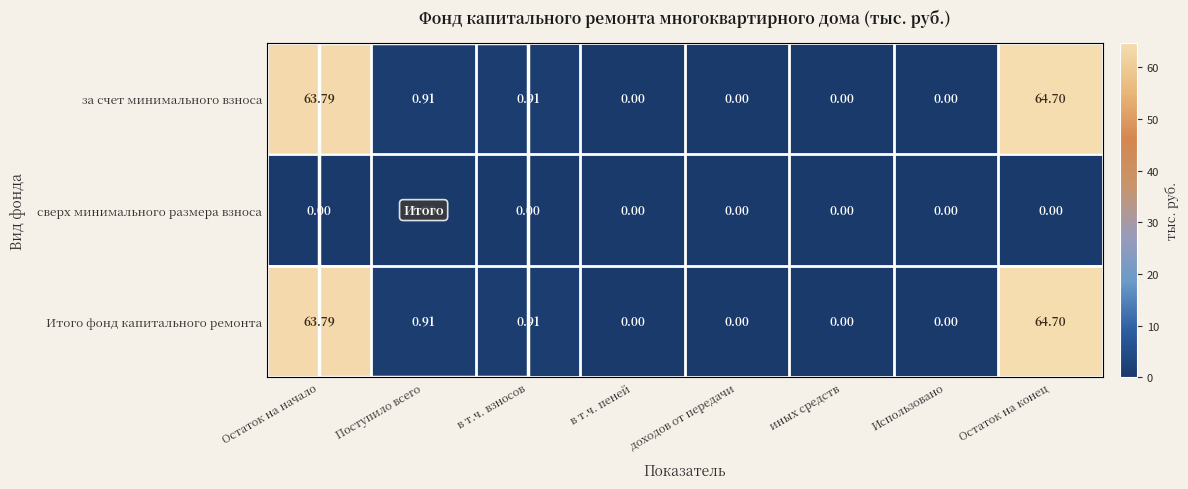

At which category is the sum across all series the highest?

Остаток на конец